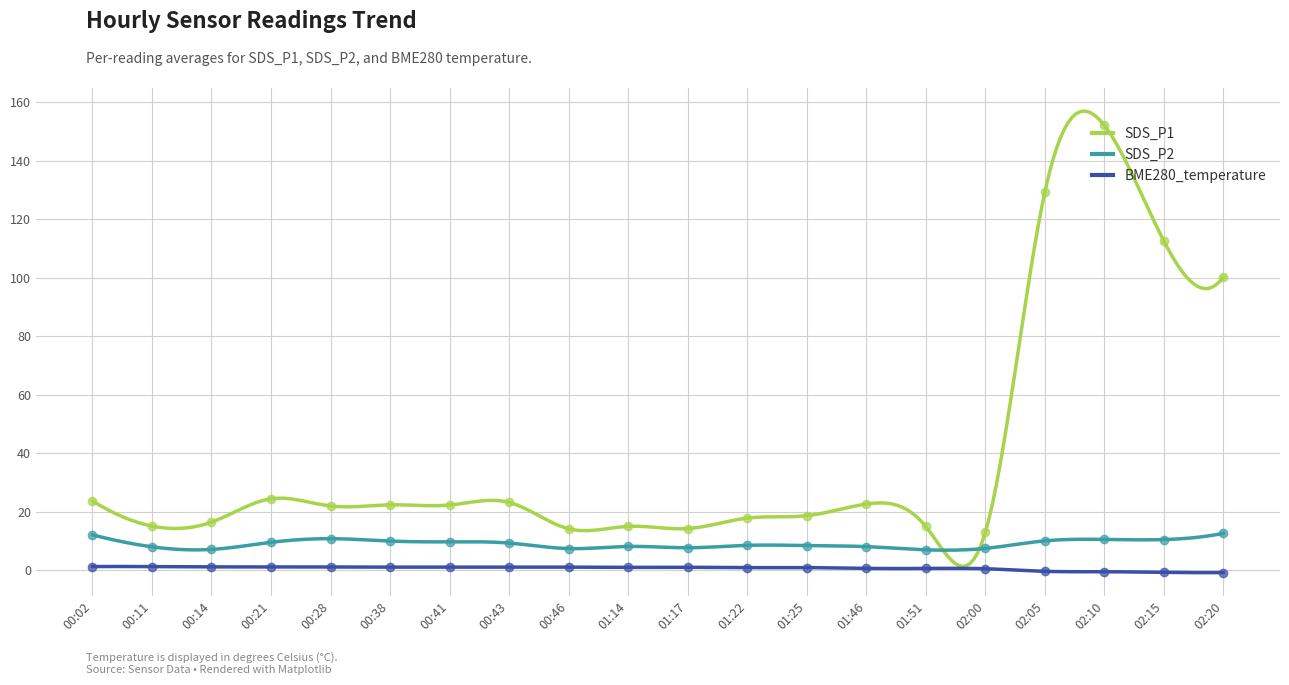

Which series has the widest spread of Y values?

SDS_P1